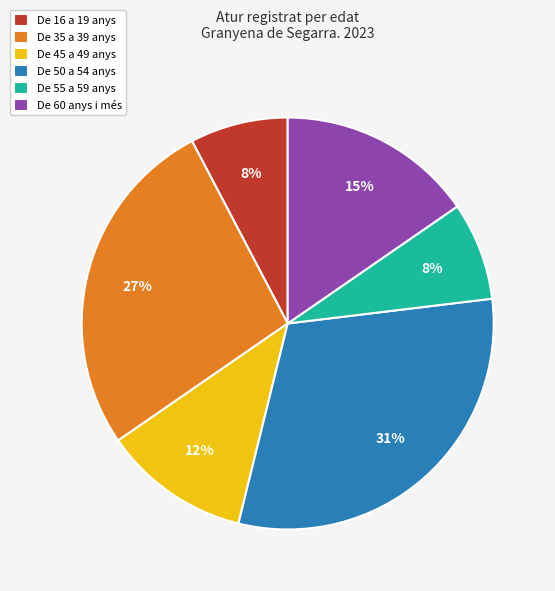

Is De 55 a 59 anys the majority of the pie?

No